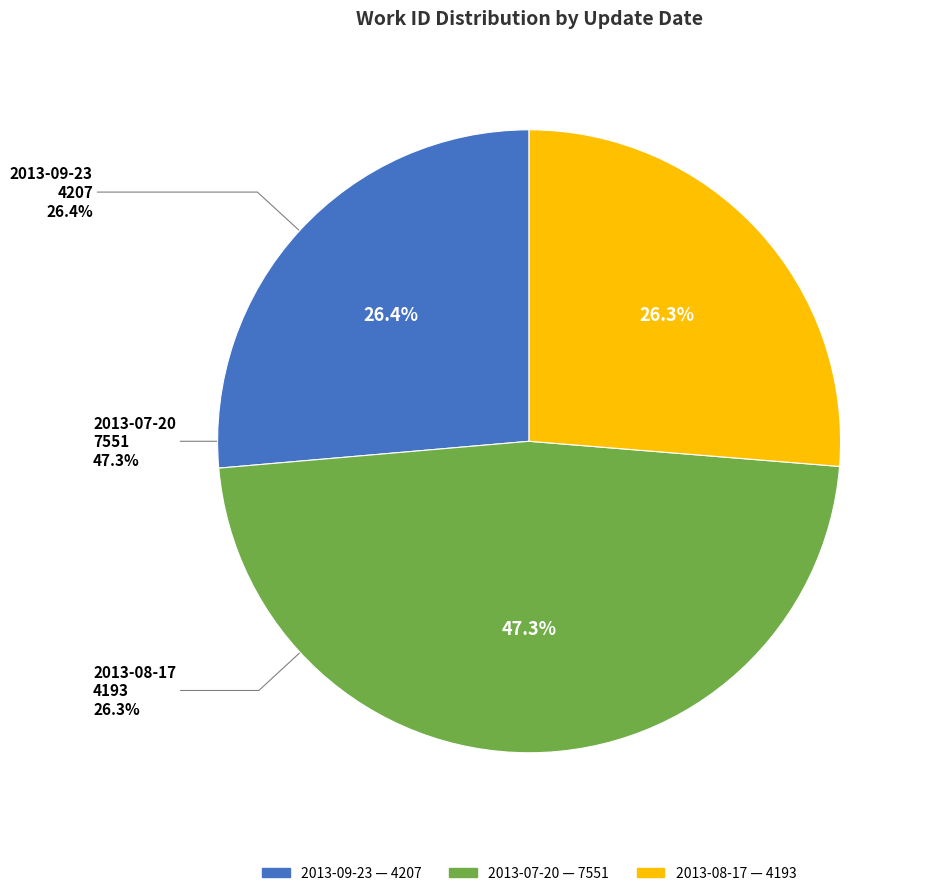

Is it true that 2013-07-20 is 60% of the pie?

False